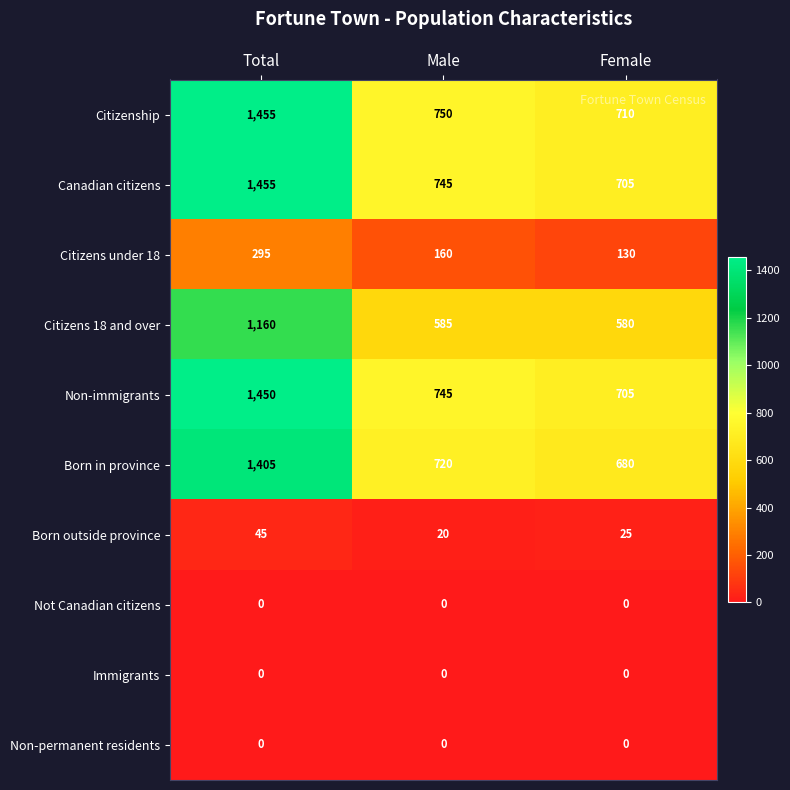

Which series has the largest range (max minus min)?

Canadian citizens